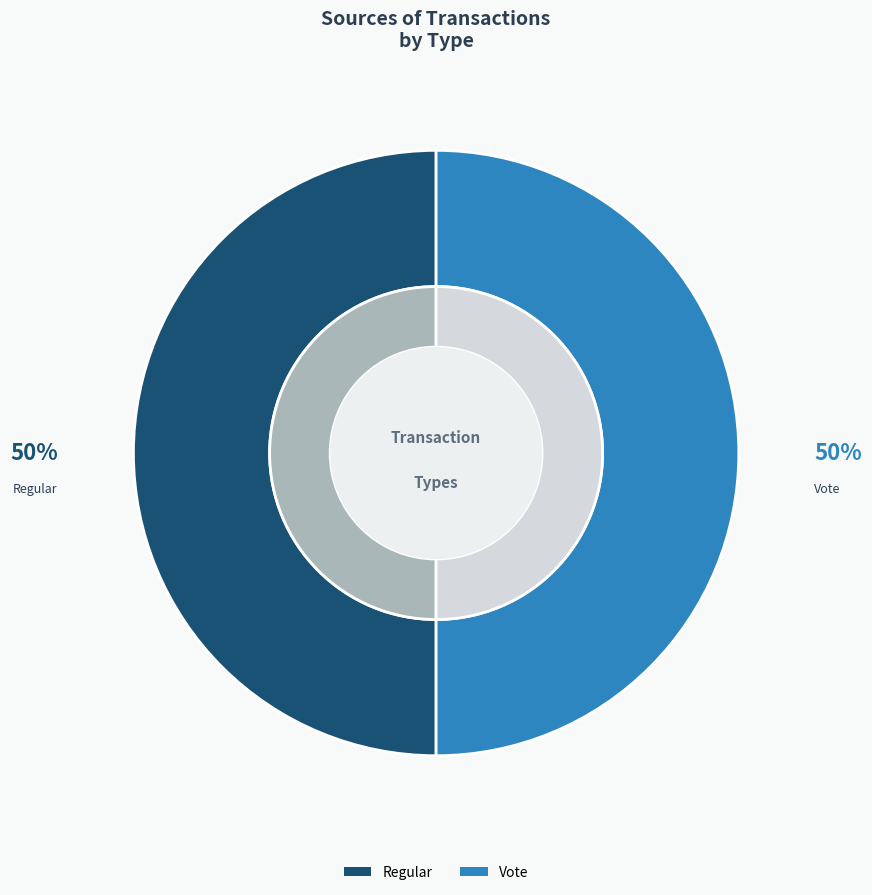

How many slices are in this pie chart?

2